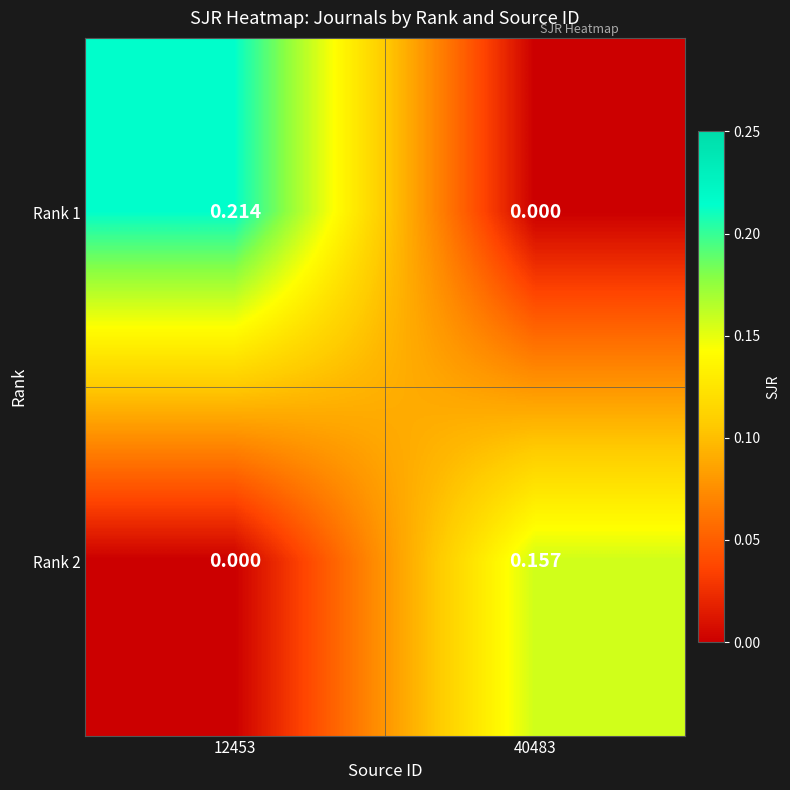

How many positive values does the Rank 2 series have?

1